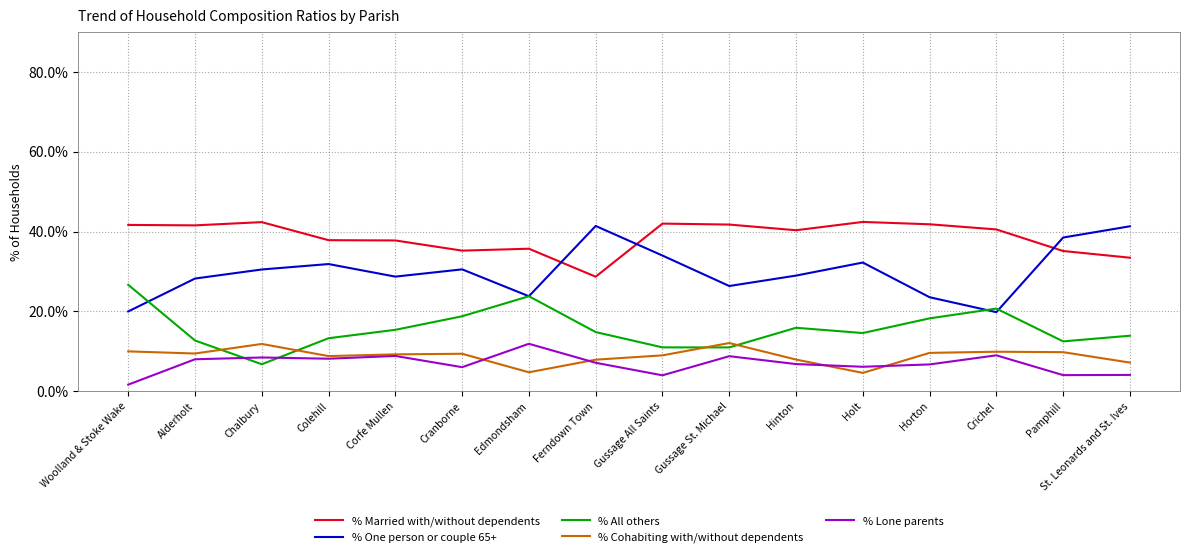

The value of % Cohabiting with/without dependents at Edmondsham is 1.8. True or false?

False